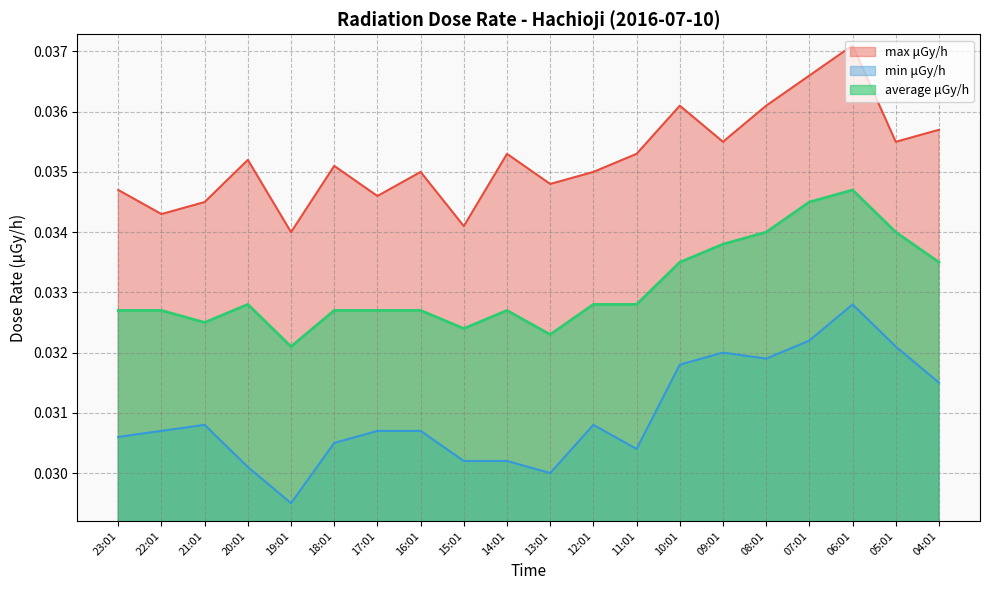

Which series has the widest spread of values?

min μGy/h